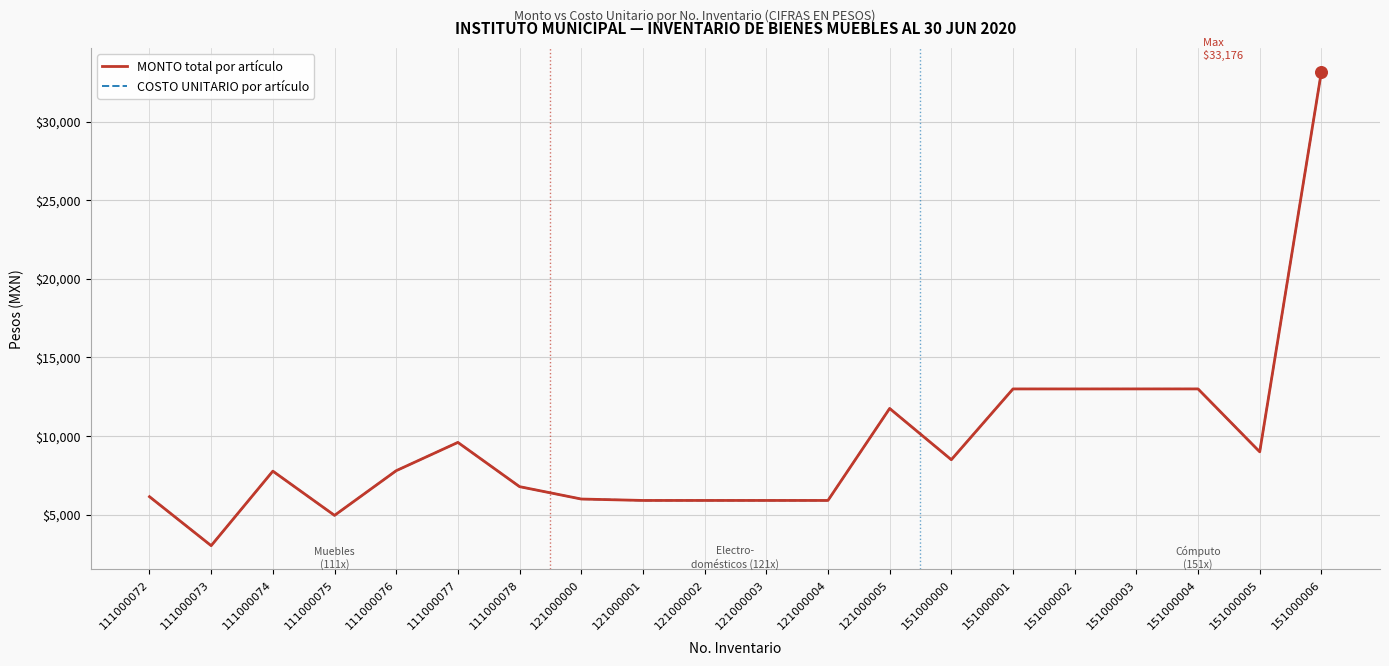

Does the chart have visible grid lines?

Yes